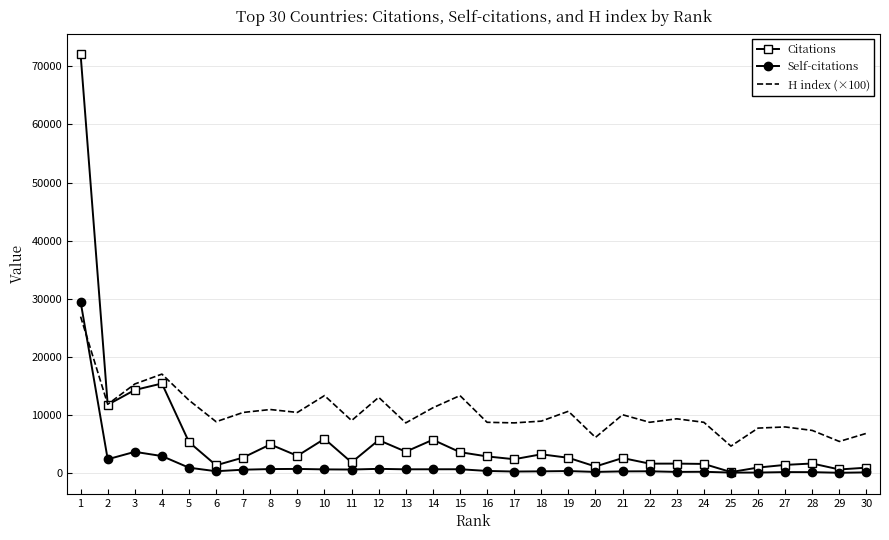

What are all the series names shown in the legend?

Citations, Self-citations, H index (×100)